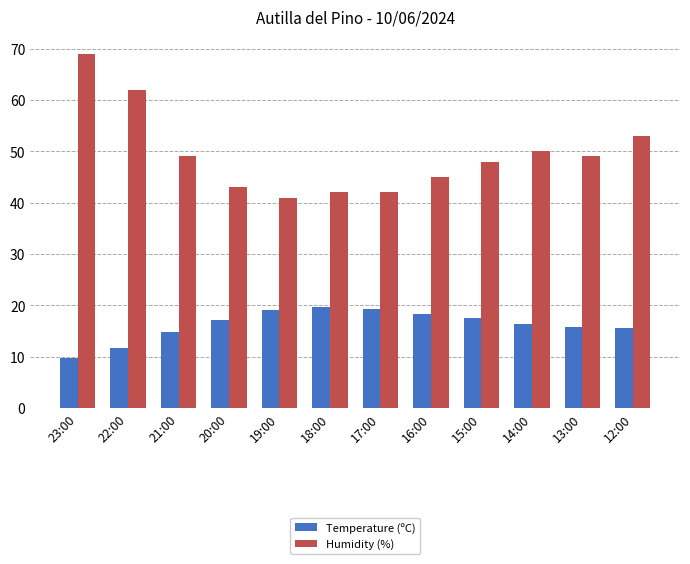

How many groups of bars are there?

12